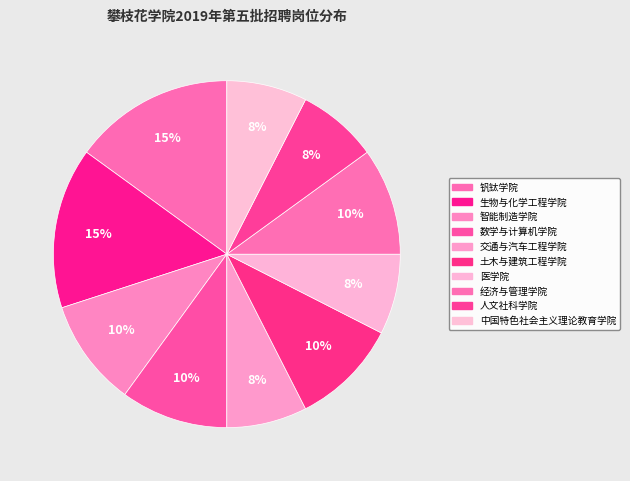

What percentage is the 人文社科学院 slice, to the nearest percent?

8%